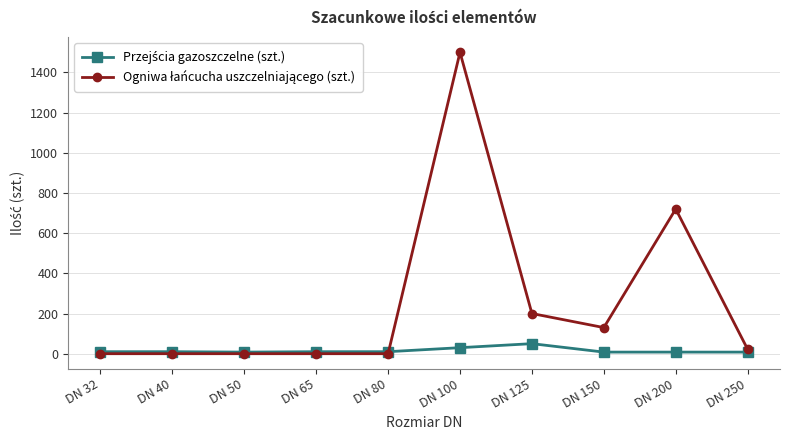

Which label corresponds to the largest value in the chart?

DN 100